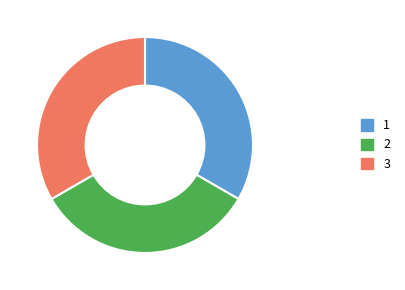

Is there any slice that represents more than half of the pie?

No